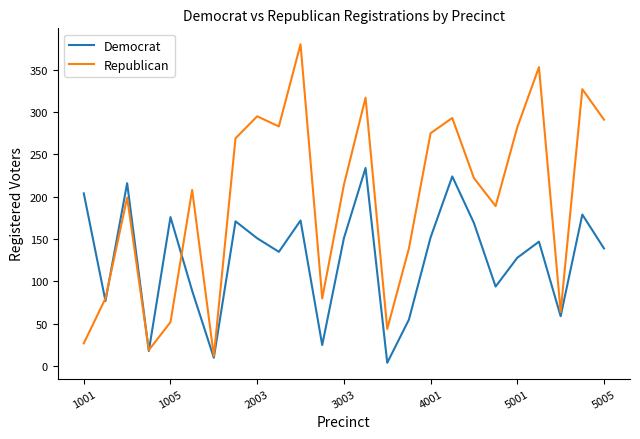

Which series has the largest range (max minus min)?

Republican